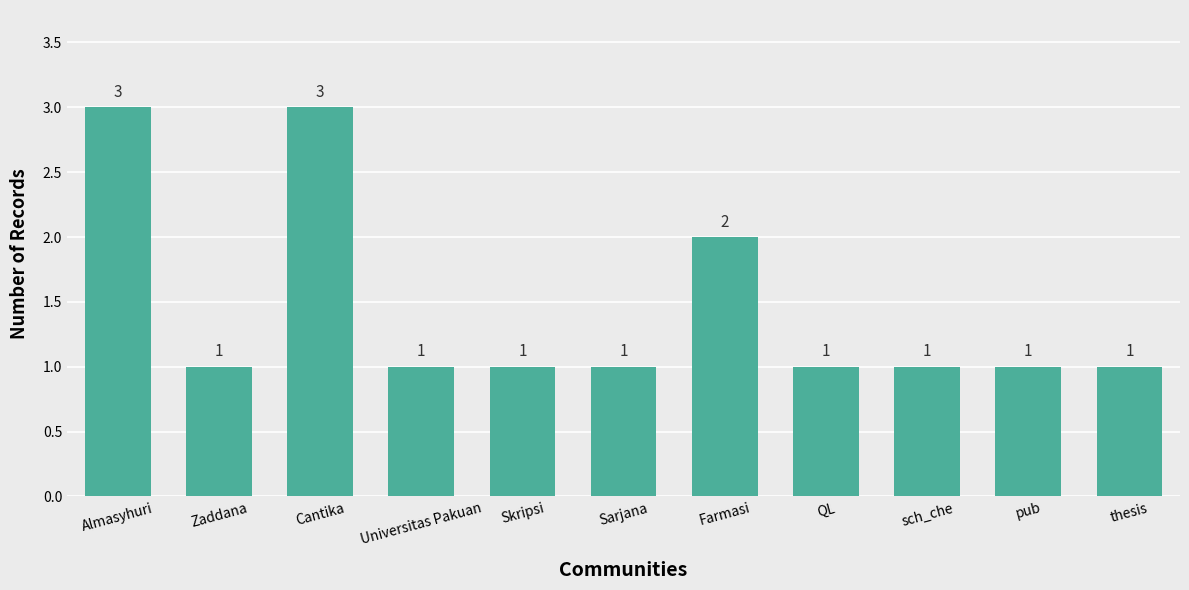

At which label is the value closest to 2?

Farmasi